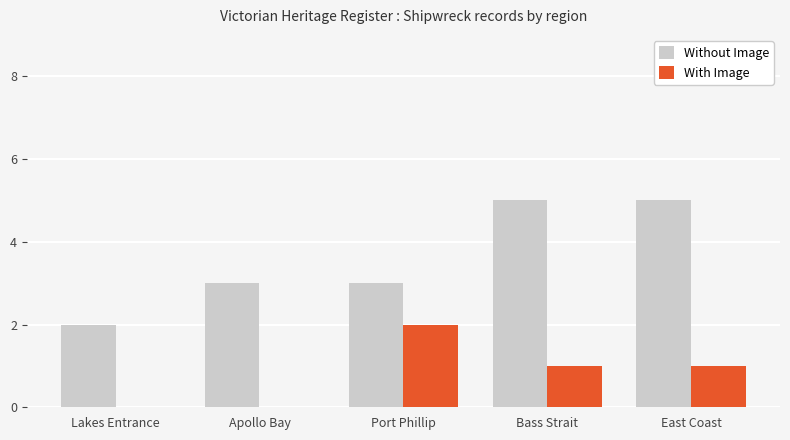

True or false: With Image has a value of 0 at Lakes Entrance.

True